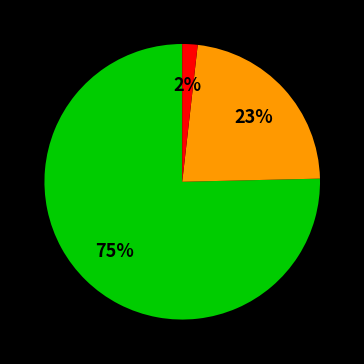

How many segments does this pie chart have?

3